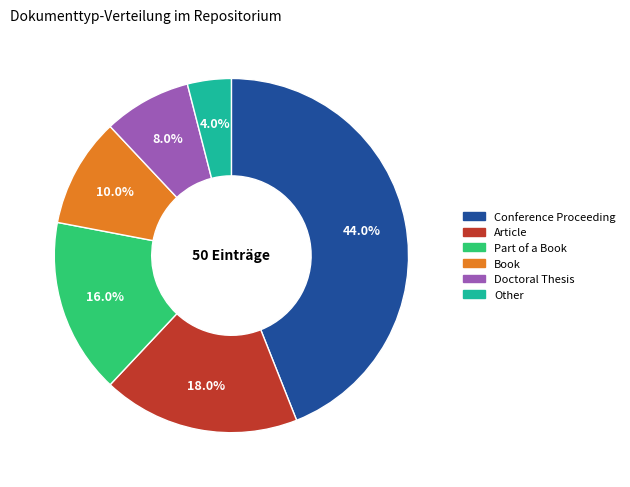

Combined, what portion of the pie is Part of a Book and Conference Proceeding?

60.0%